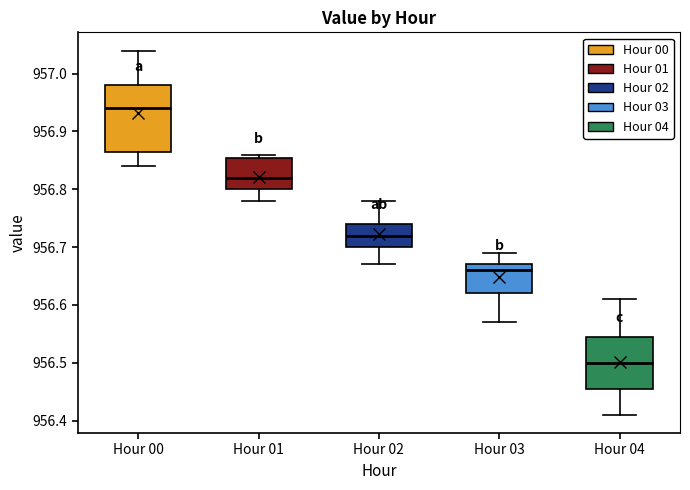

Where does the lower whisker of the box for Hour 04 end on the y-axis? The values are not printed on the chart, so give them approximately, as read against the axis.

956.41